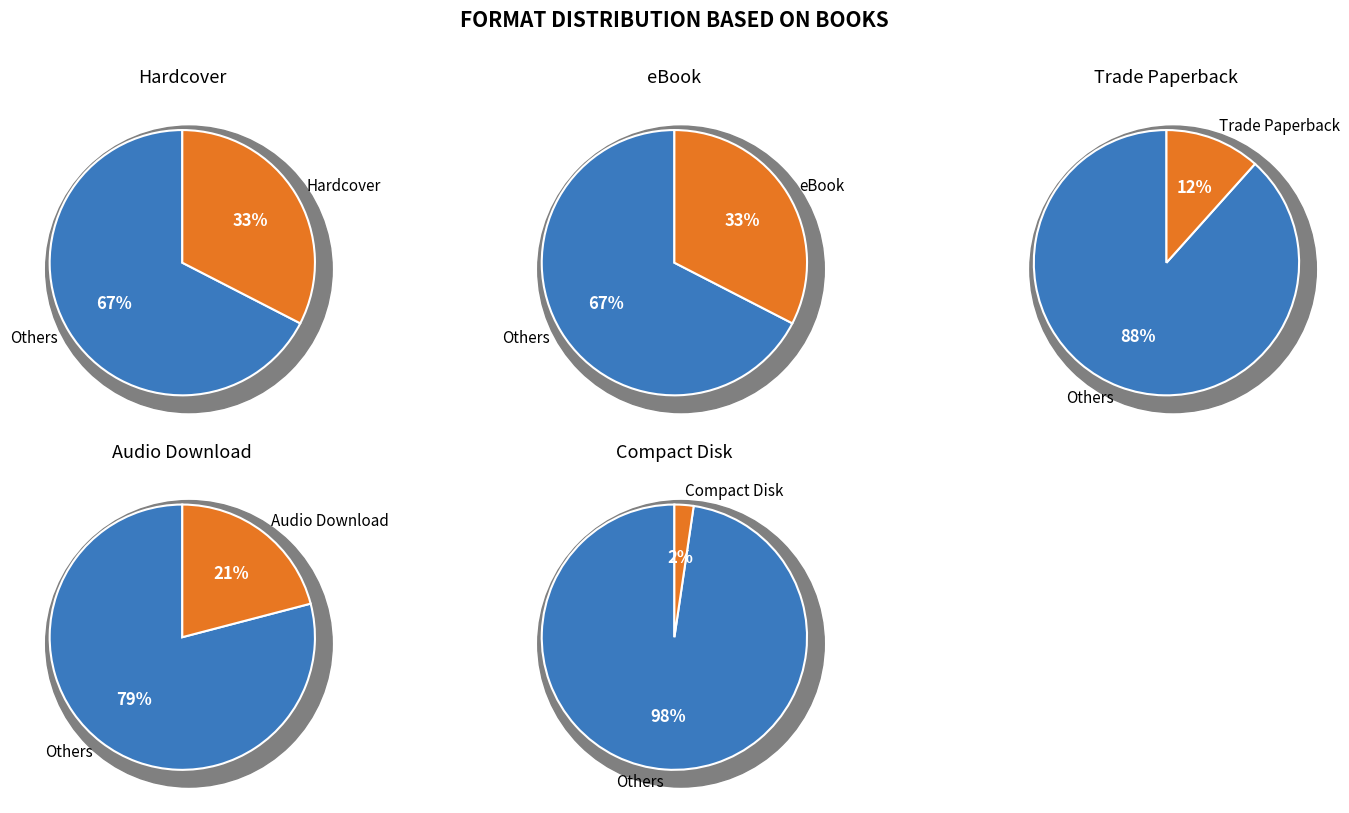

To the nearest percent, what percentage of the pie is Audio Download?

21%